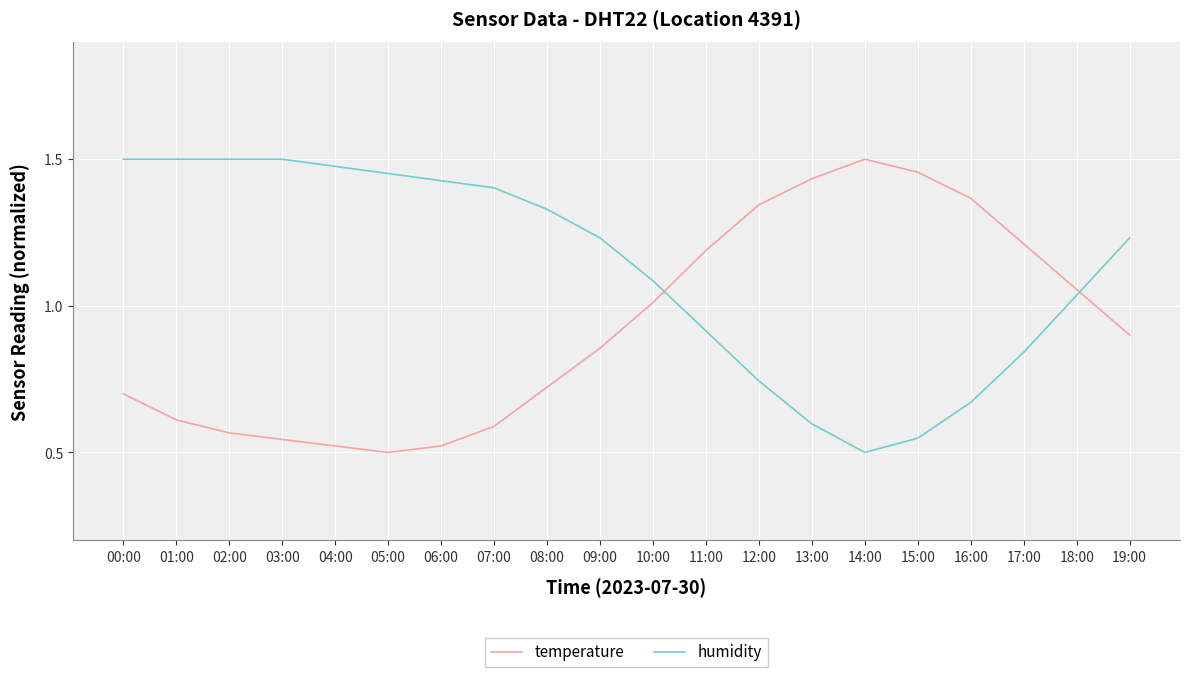

What are all the series names shown in the legend?

temperature, humidity